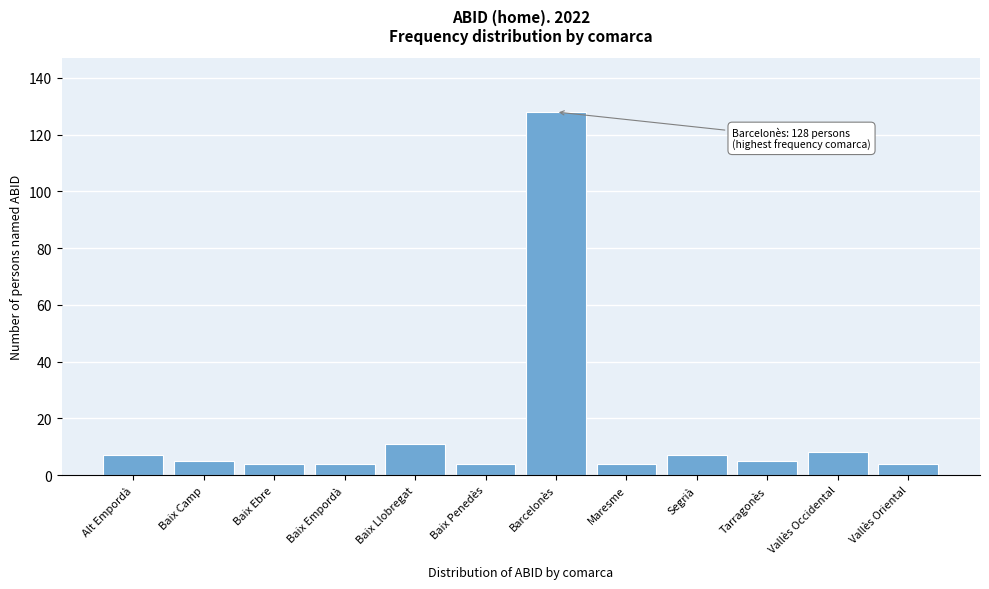

Reading left to right, extract all data points from this chart.

7	5	4	4	11	4	128	4	7	5	8	4